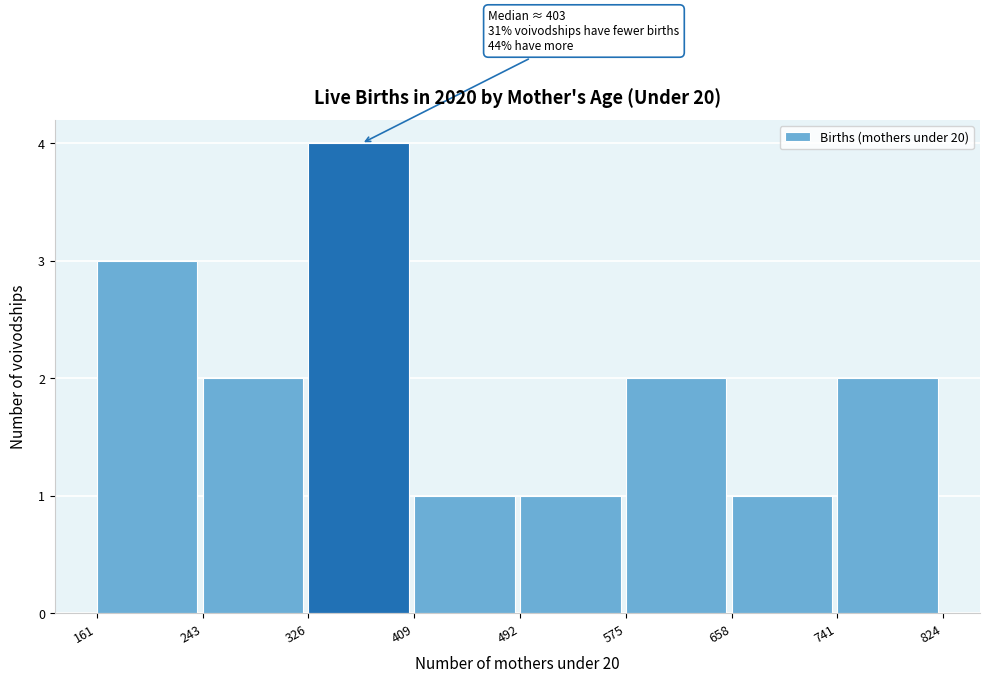

Over which range of the x-axis is the bar tallest?

326 to 409